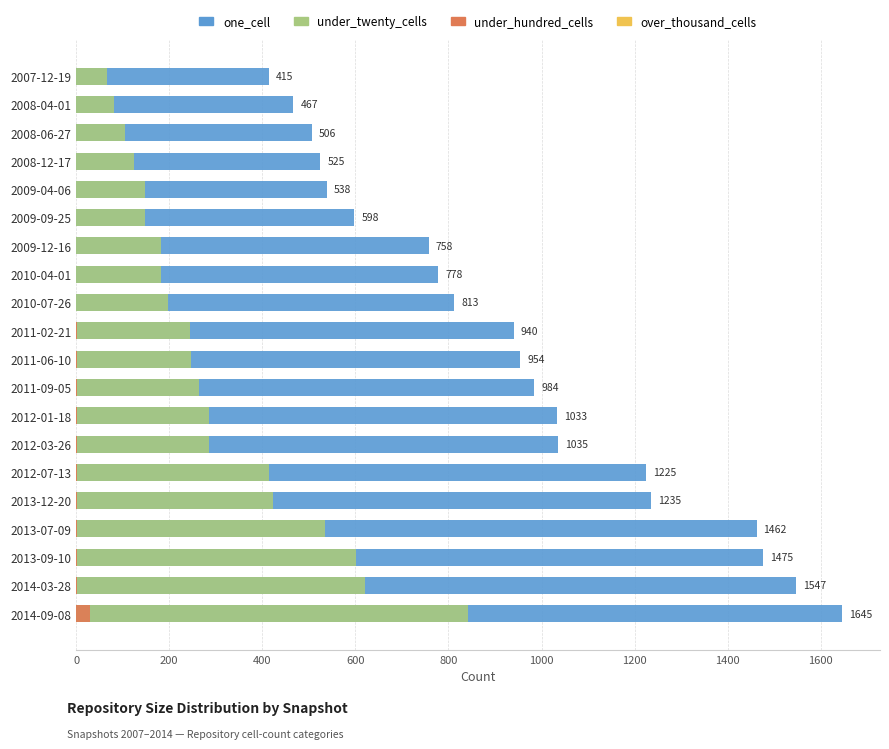

Are the bars horizontal?

Yes